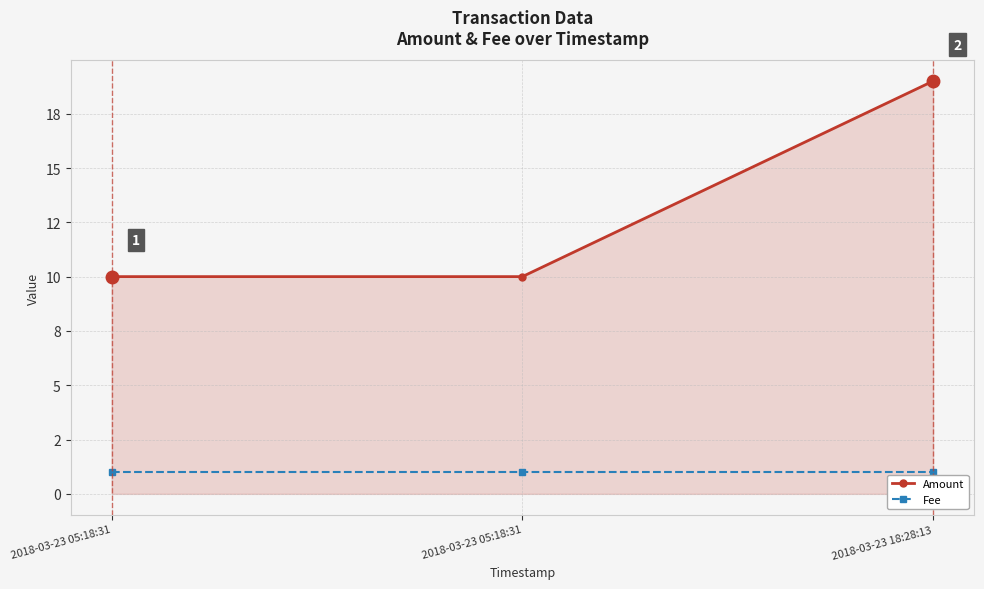

At which label does Amount reach its peak?

2018-03-23 18:28:13